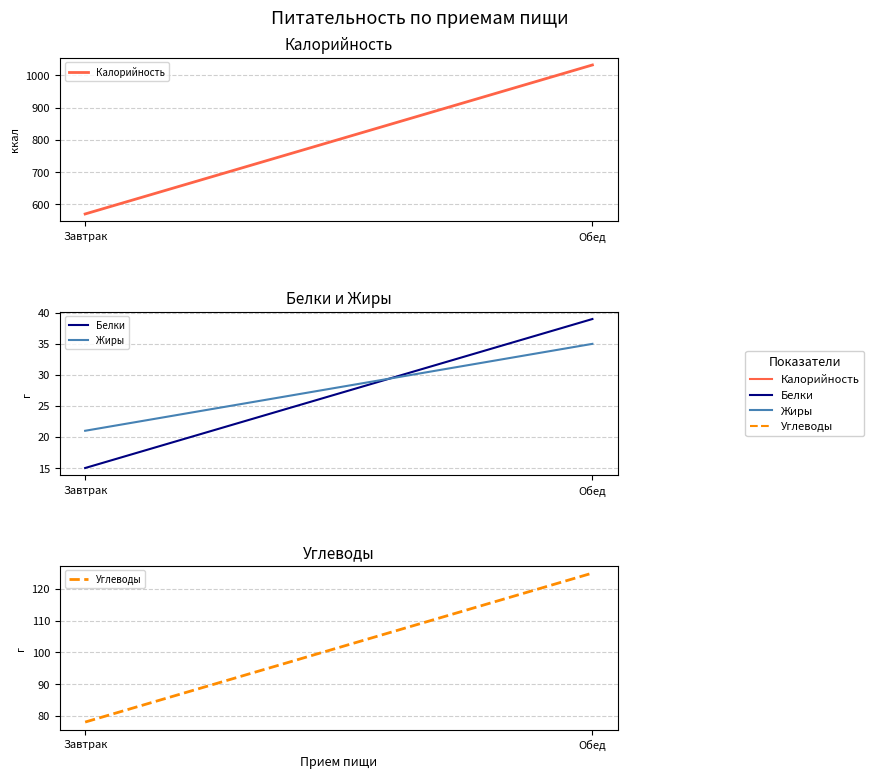

What is the maximum value shown in the chart?

1032